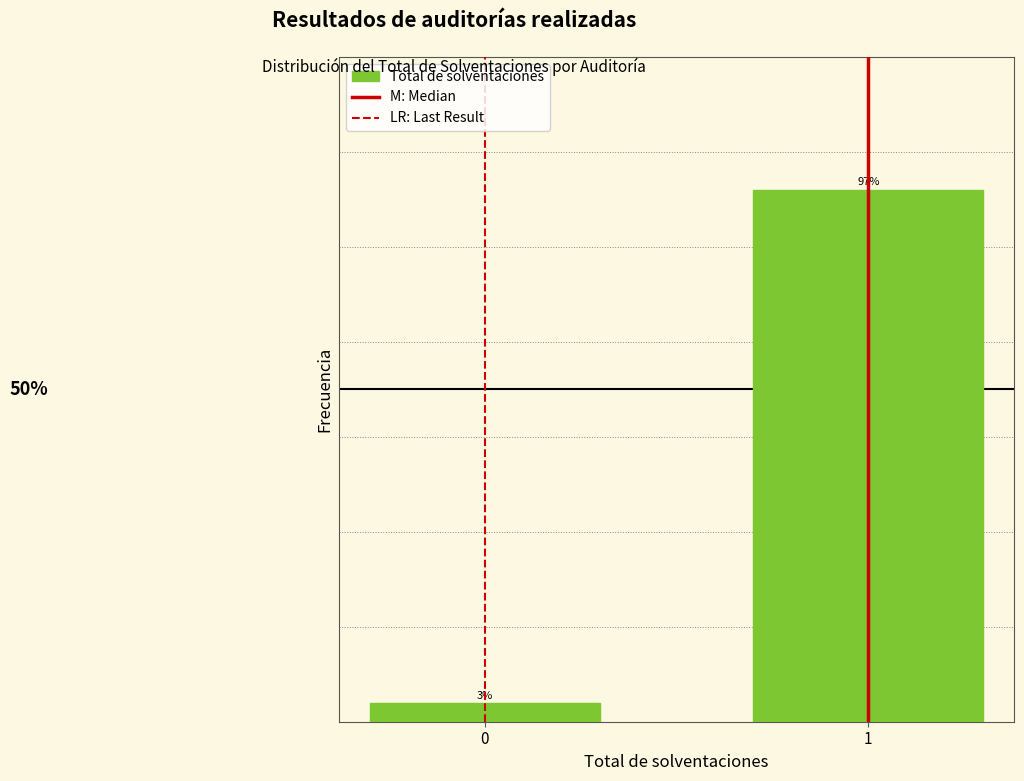

List the labels in order of value, largest first.

1, 0